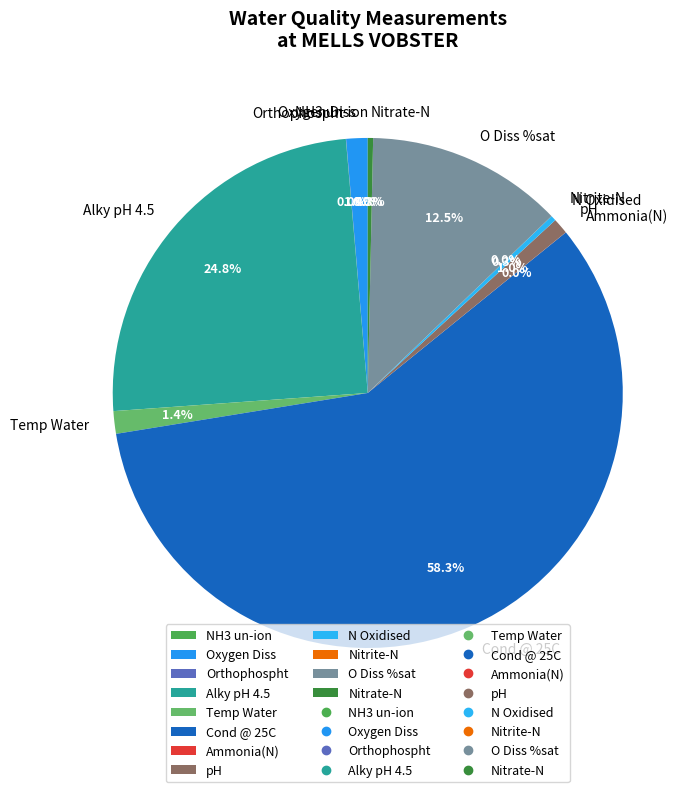

Which category accounts for the majority?

Cond @ 25C